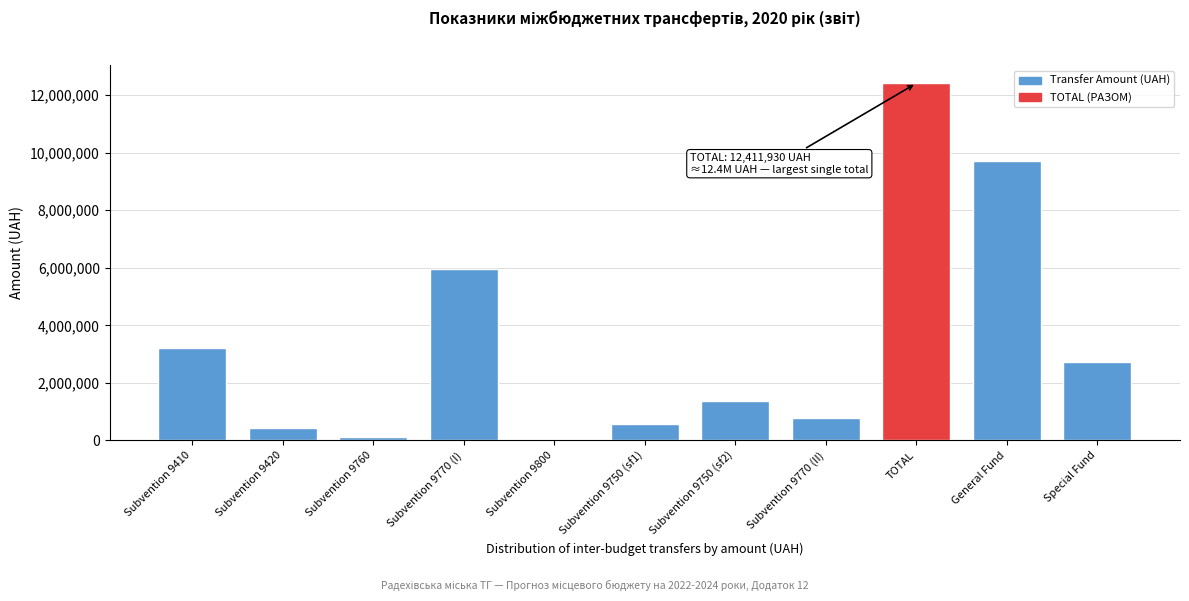

Reading left to right, list all the values displayed in this chart.

Subvention 9410=3193000	Subvention 9420=440210	Subvention 9760=100000	Subvention 9770 (I)=5959240	Subvention 9800=11100	Subvention 9750 (sf1)=556283	Subvention 9750 (sf2)=1377797	Subvention 9770 (II)=774300	TOTAL=12411930	General Fund=9703550	Special Fund=2708380